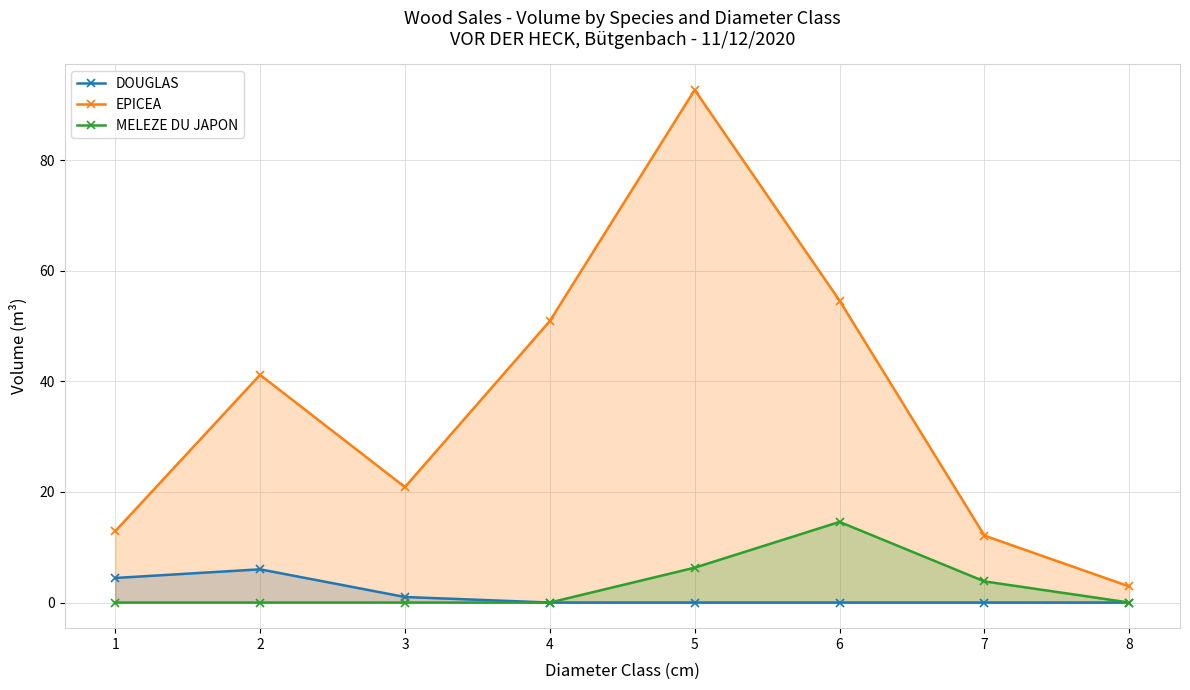

Which has a higher value, 6 or 1?

1